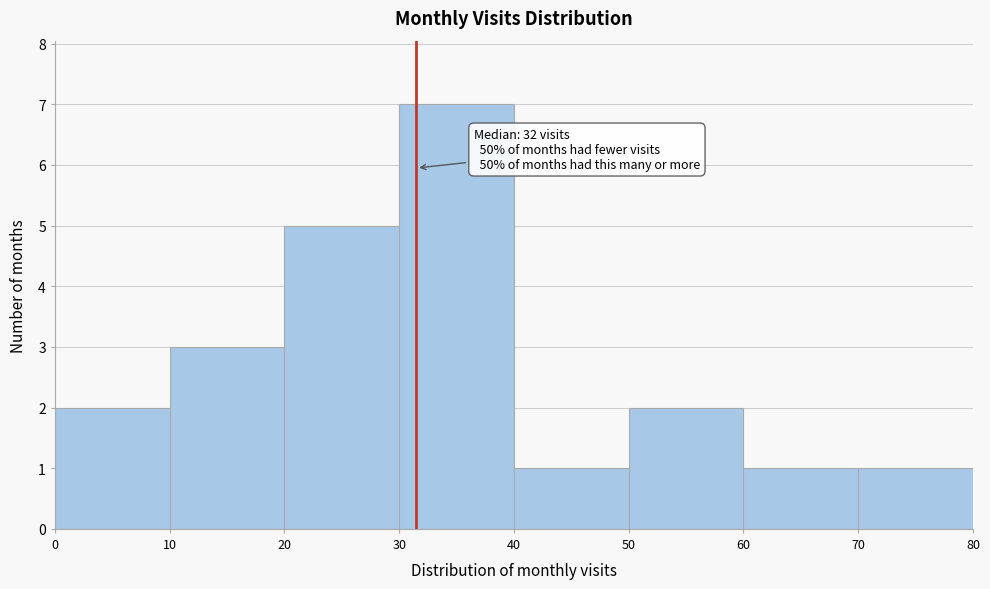

Over which range of the x-axis is the bar tallest?

30 to 40